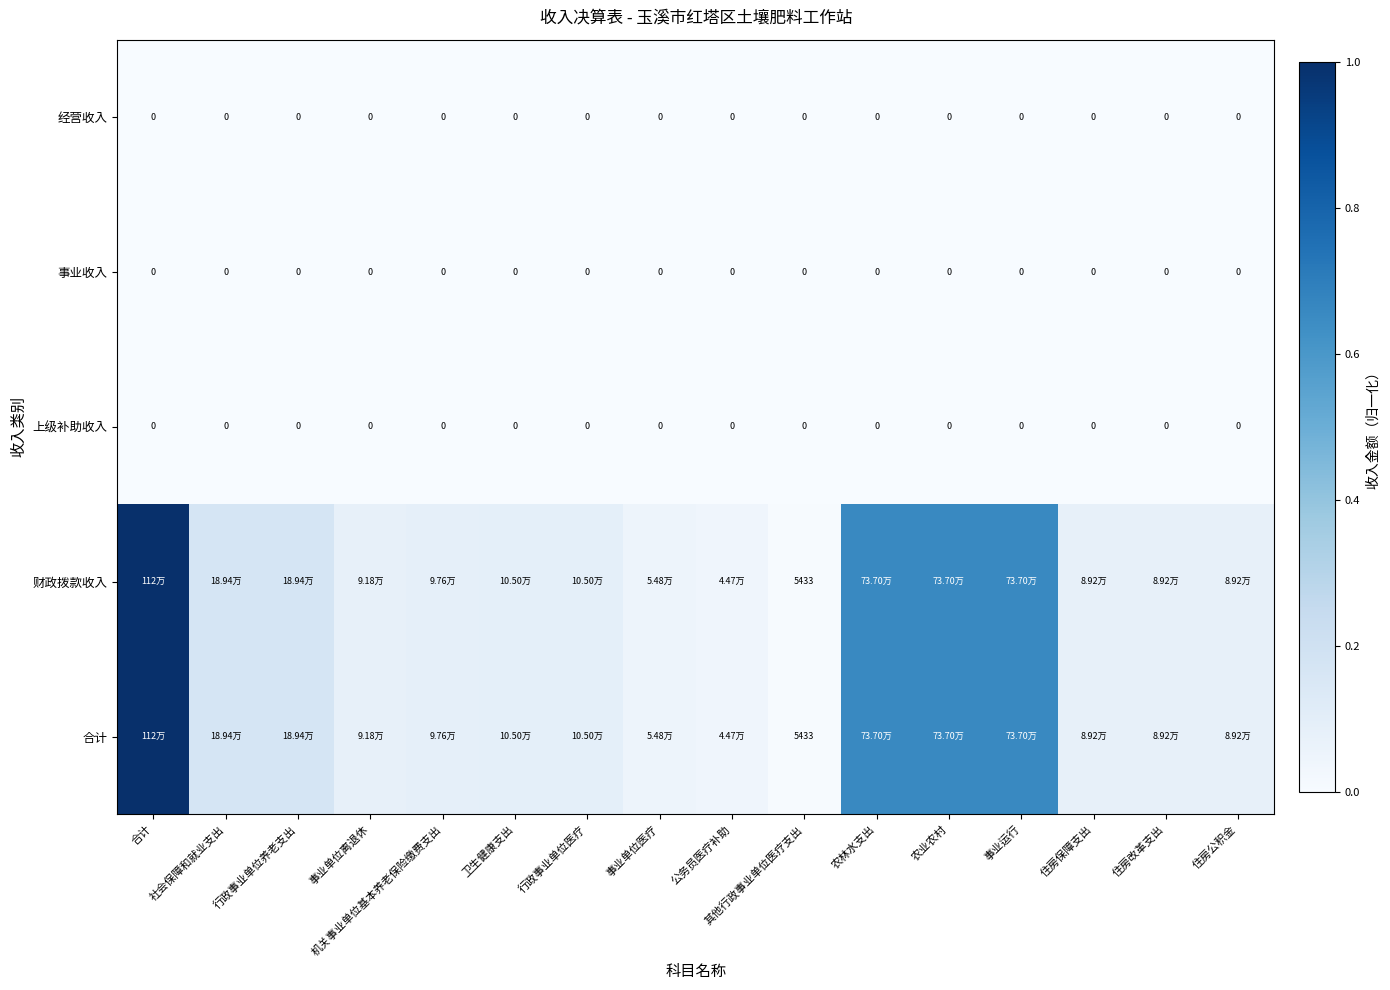

Count the number of data series in this chart.

5